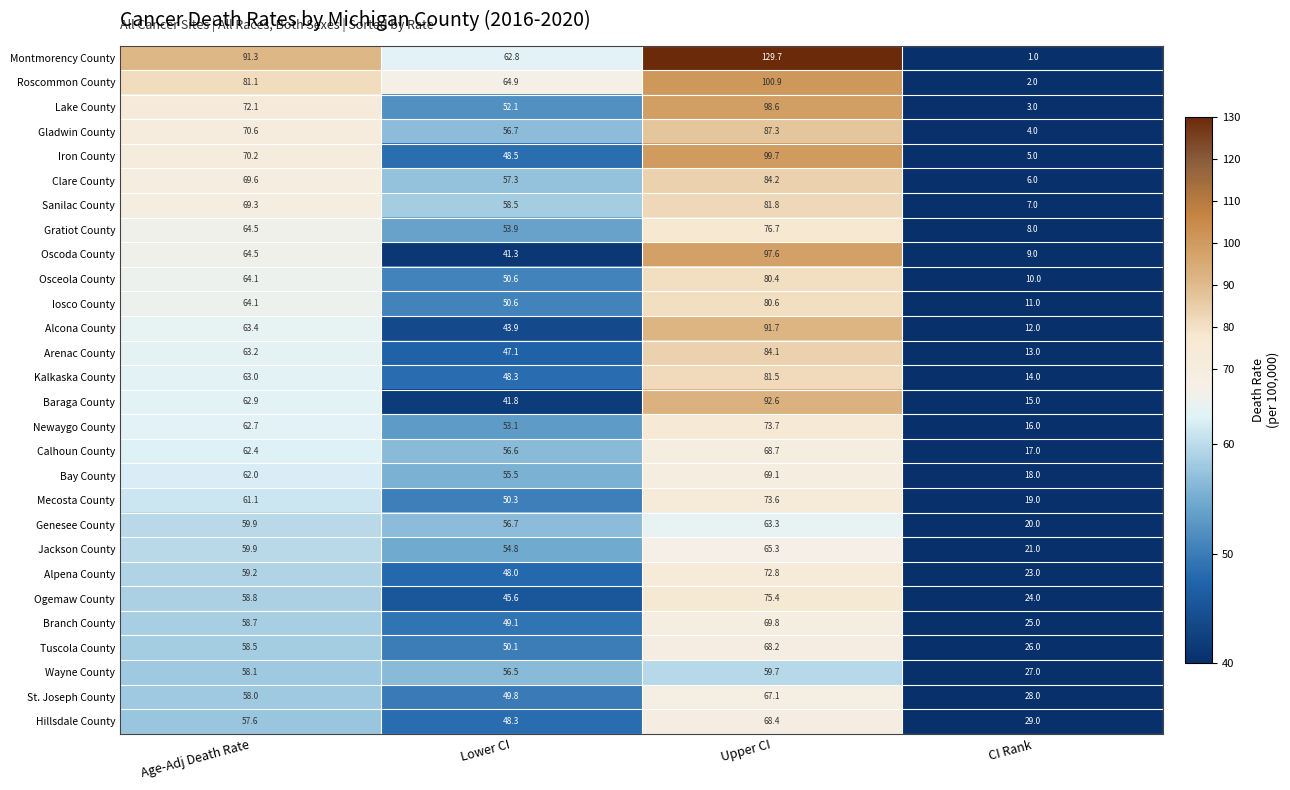

What is the difference between the maximum and minimum values in the Wayne County series?

32.7